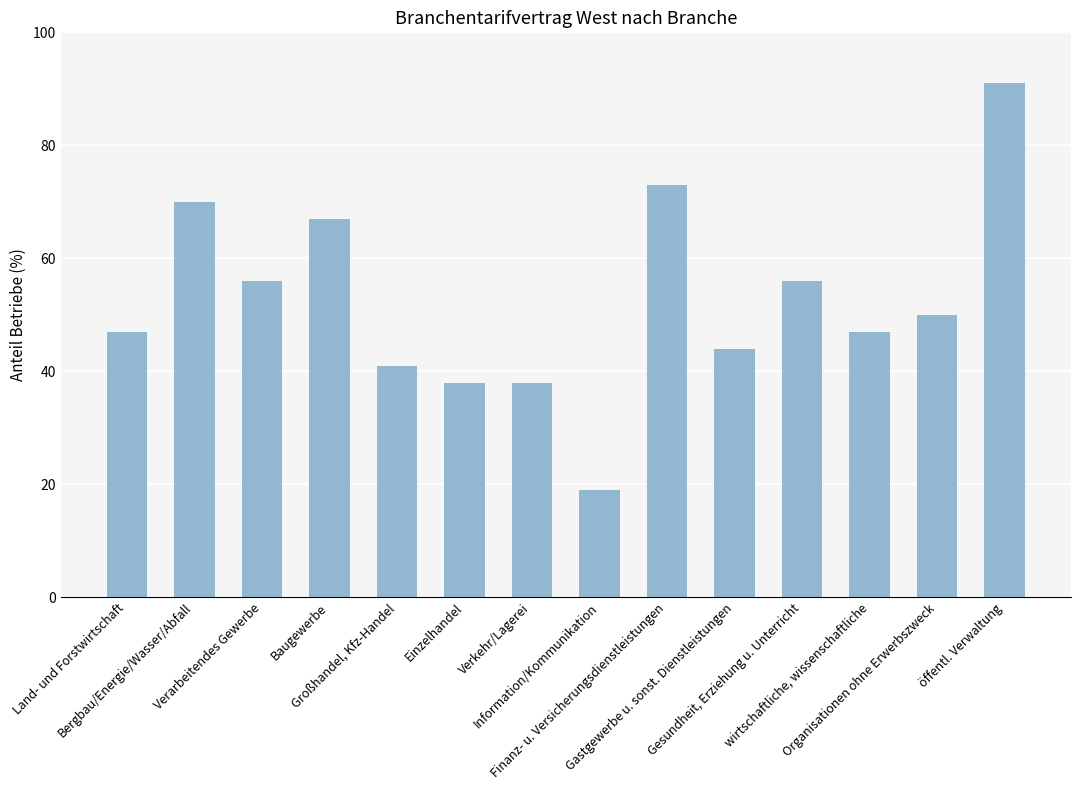

What is the sum of the values at Verkehr/Lagerei and Gastgewerbe u. sonst. Dienstleistungen?

82